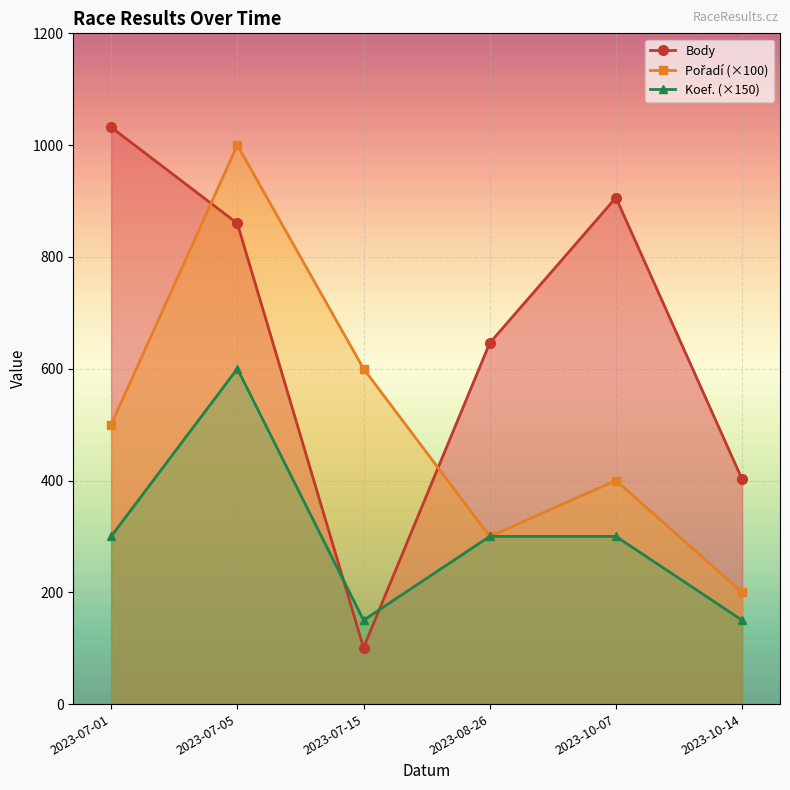

Reading right to left, list all the values displayed in this chart.

Body: 2023-10-14=402	2023-10-07=906	2023-08-26=646	2023-07-15=101	2023-07-05=860	2023-07-01=1032
Pořadí (×100): 2023-10-14=200	2023-10-07=400	2023-08-26=300	2023-07-15=600	2023-07-05=1000	2023-07-01=500
Koef. (×150): 2023-10-14=150	2023-10-07=300	2023-08-26=300	2023-07-15=150	2023-07-05=600	2023-07-01=300